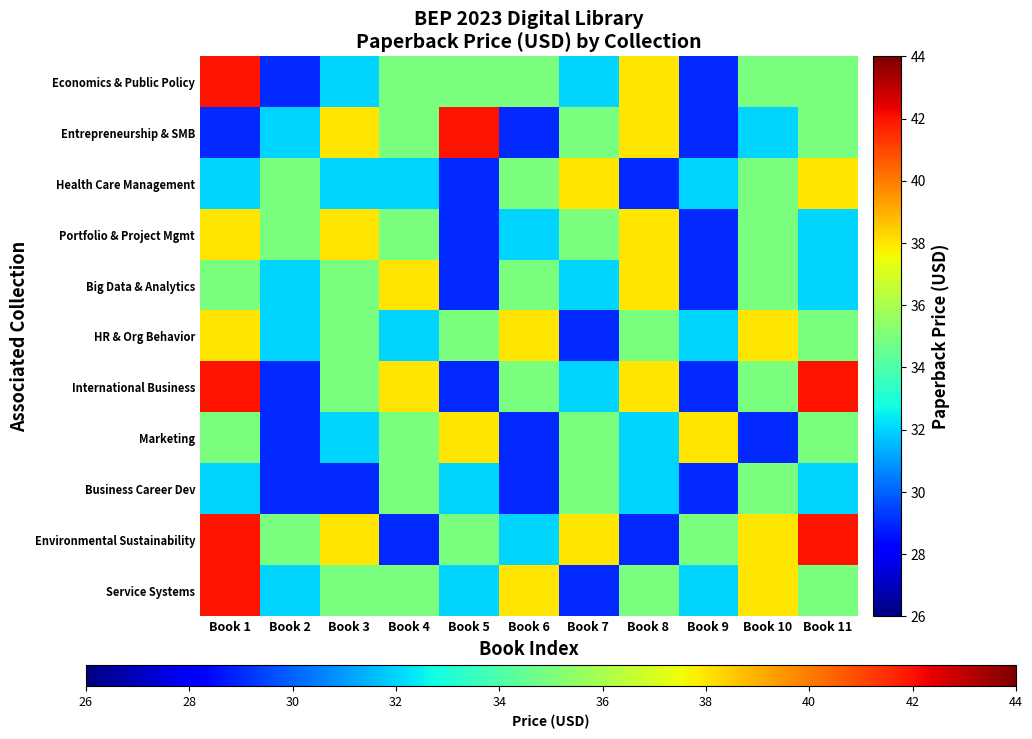

How many categories are shown in the chart?

11